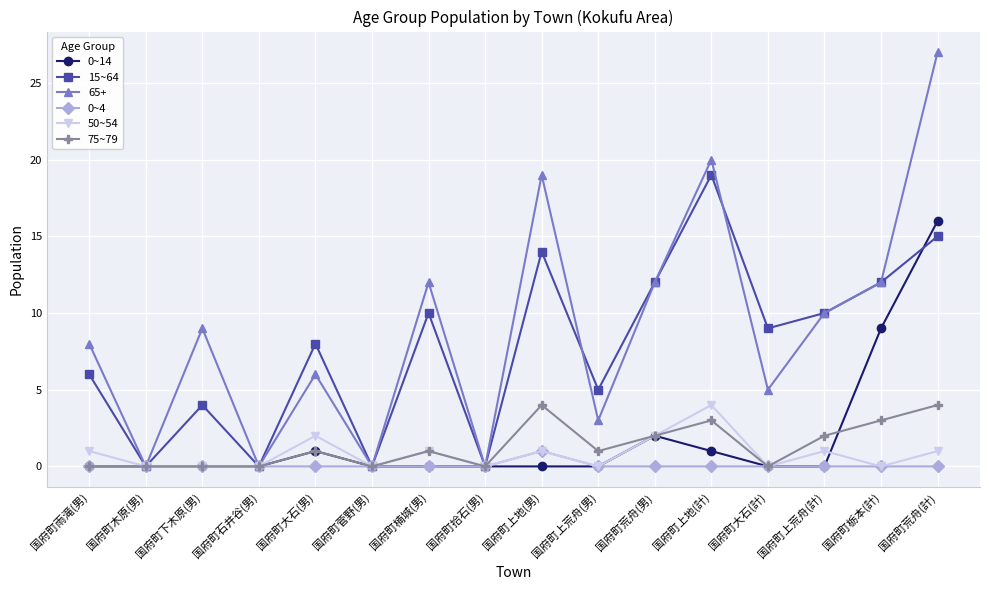

At which category does the chart reach its peak across all series?

国府町荒舟(計)